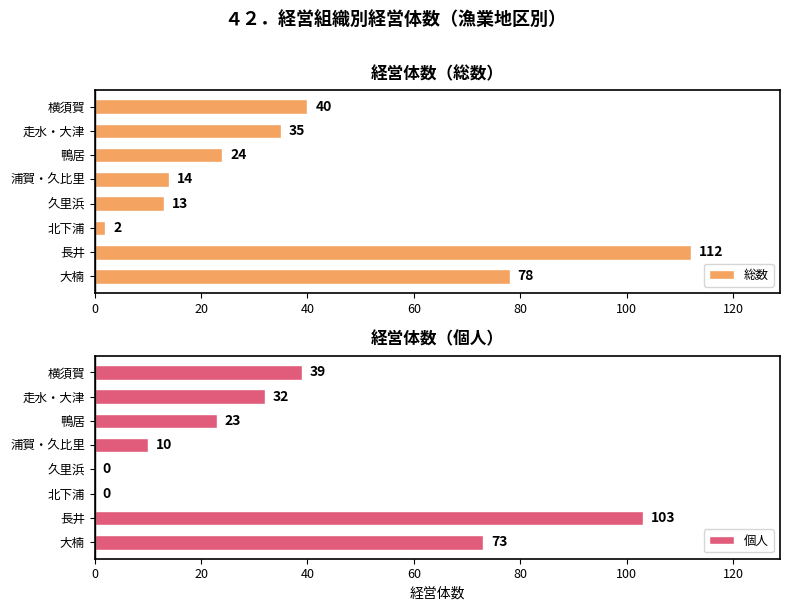

What is the sum of all 総数 values?

318